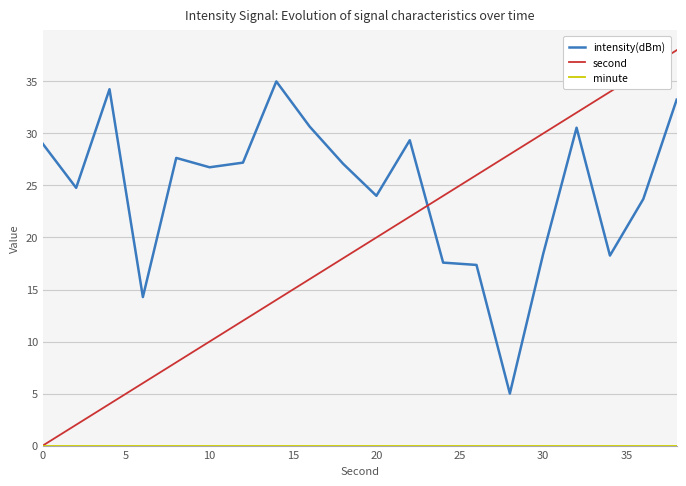

True or false: intensity(dBm) and second intersect in this chart.

True